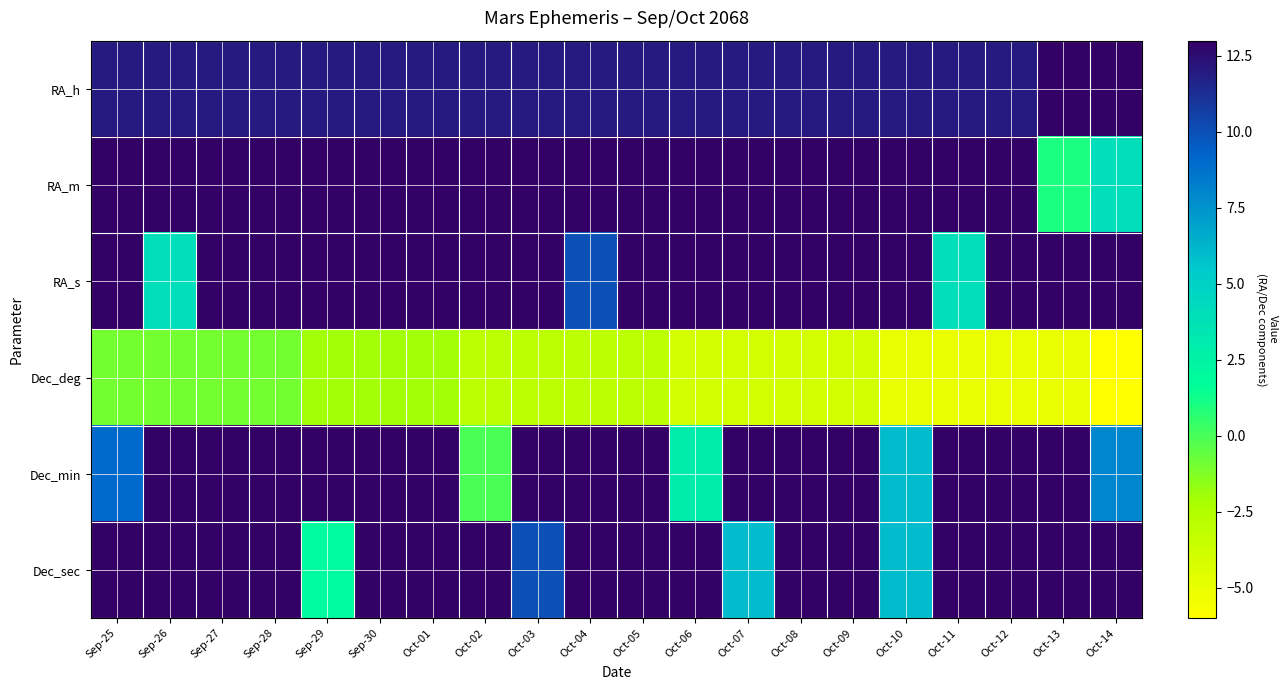

At how many categories does at least one series exceed 45?

15